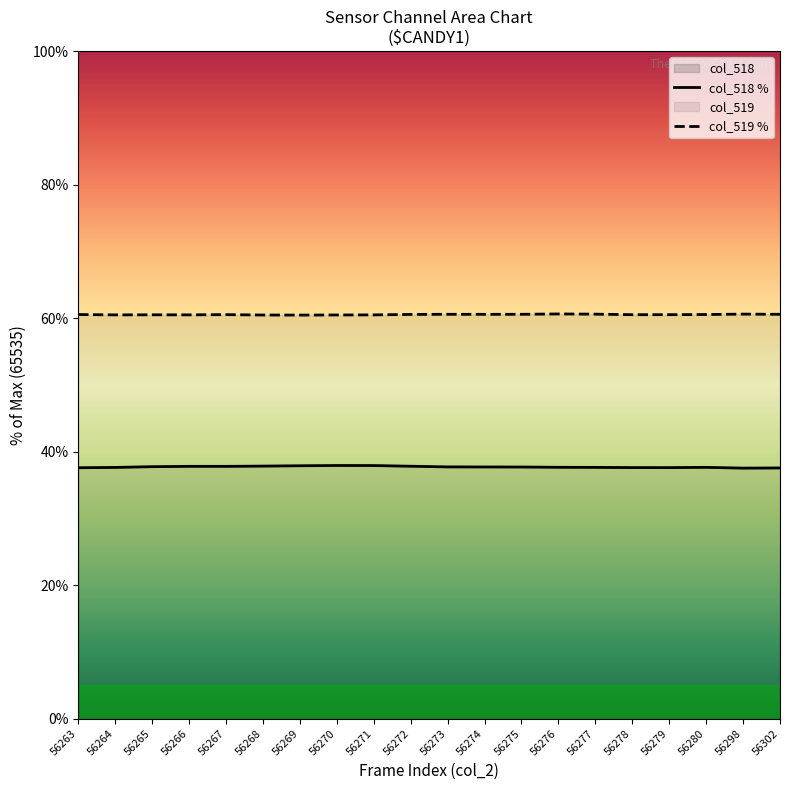

True or false: col_518 % has more than 1 interior local peaks.

True